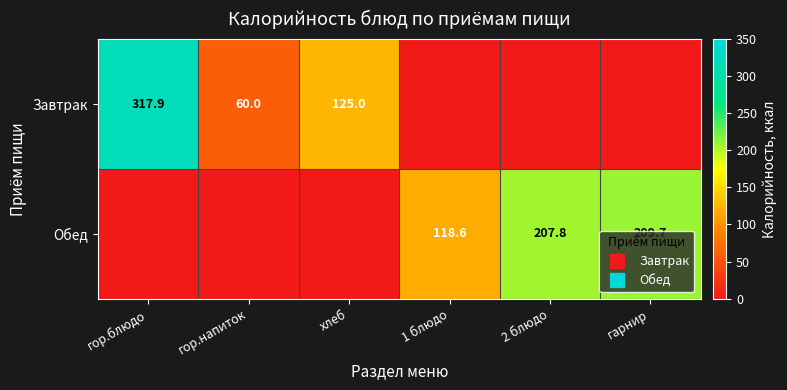

What is the difference between the maximum and minimum values in the Завтрак series?

317.9